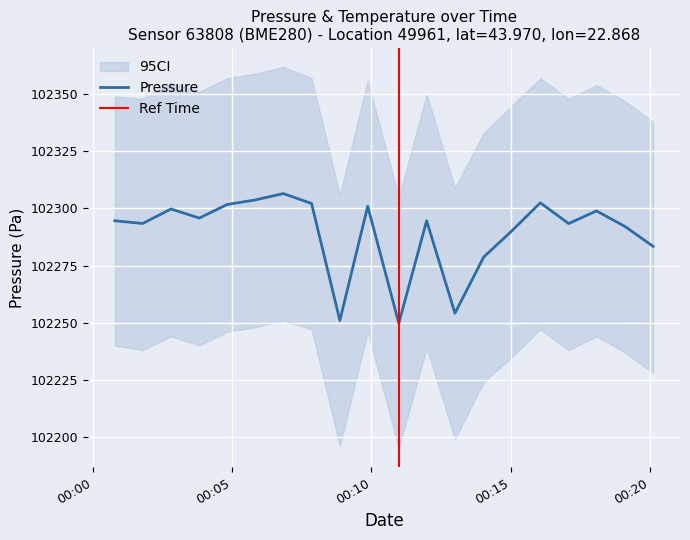

Is this an area chart (filled region under the line)?

No